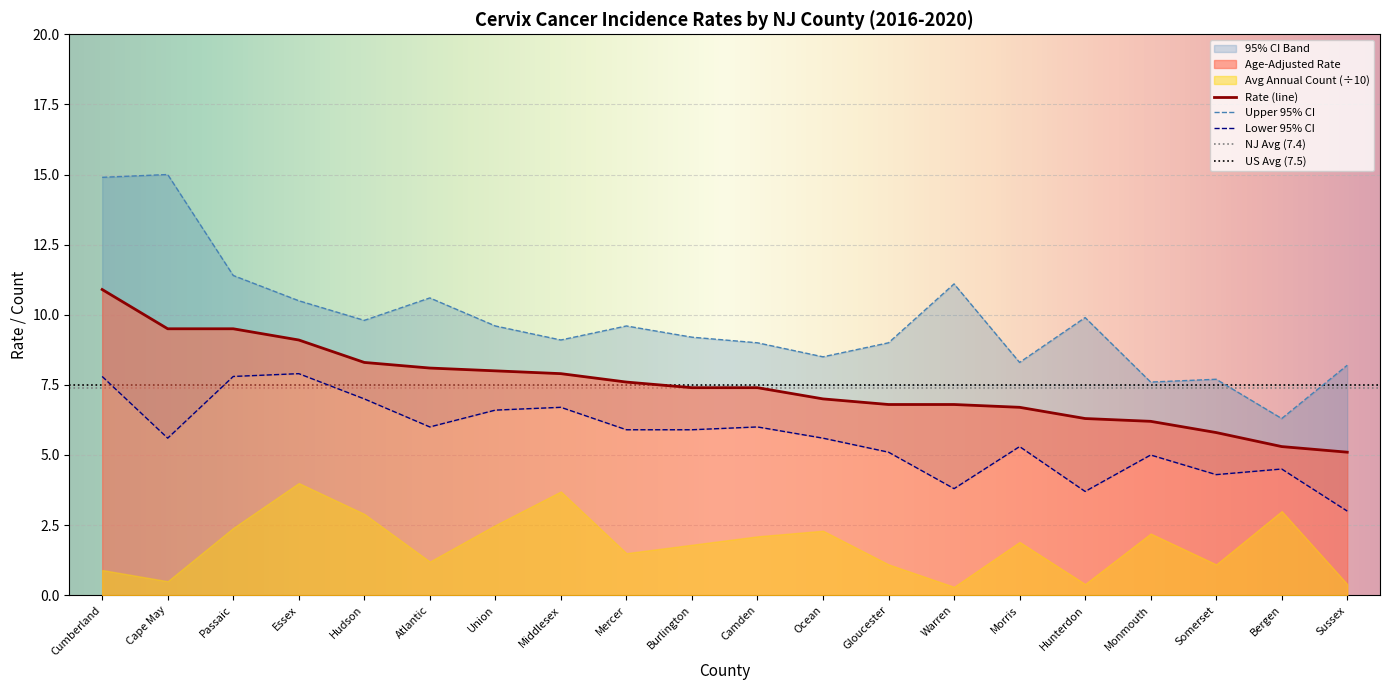

At which category does Upper 95% CI reach its first local valley?

Hudson